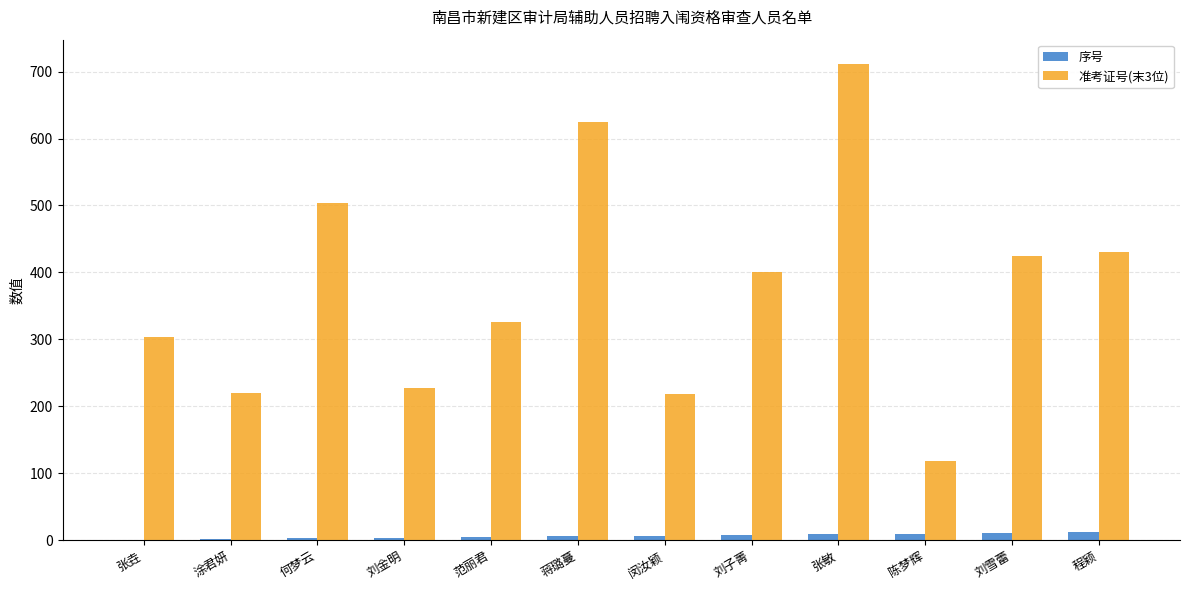

Is the value of 准考证号(末3位) at 刘金明 greater than the value of 序号 at 程颖?

Yes